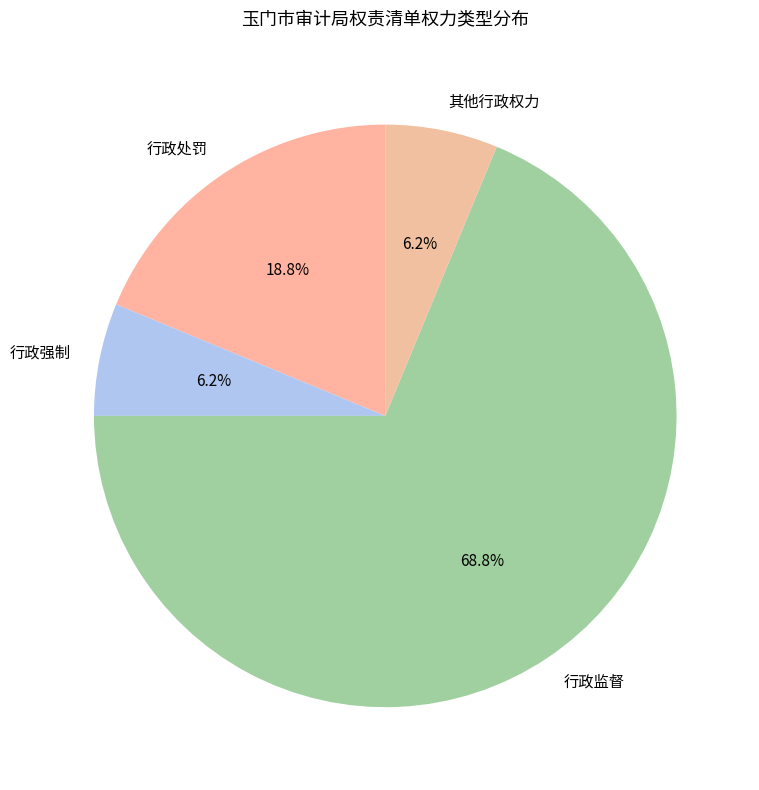

Count the number of slices in the pie.

4